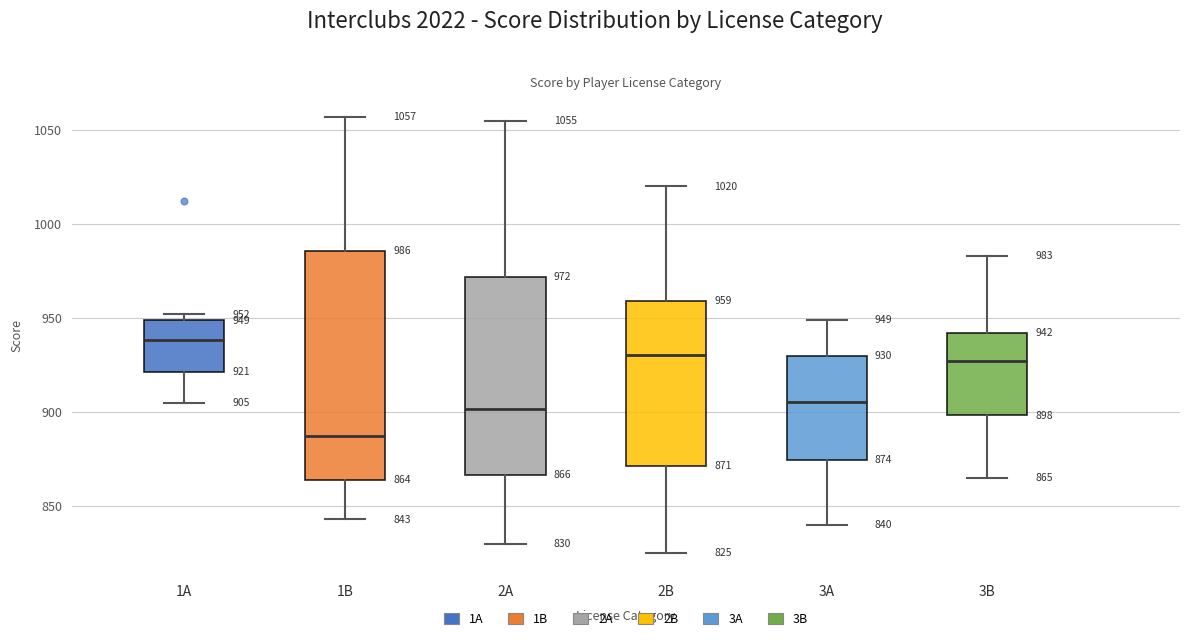

Which box has the lowest median line?

1B